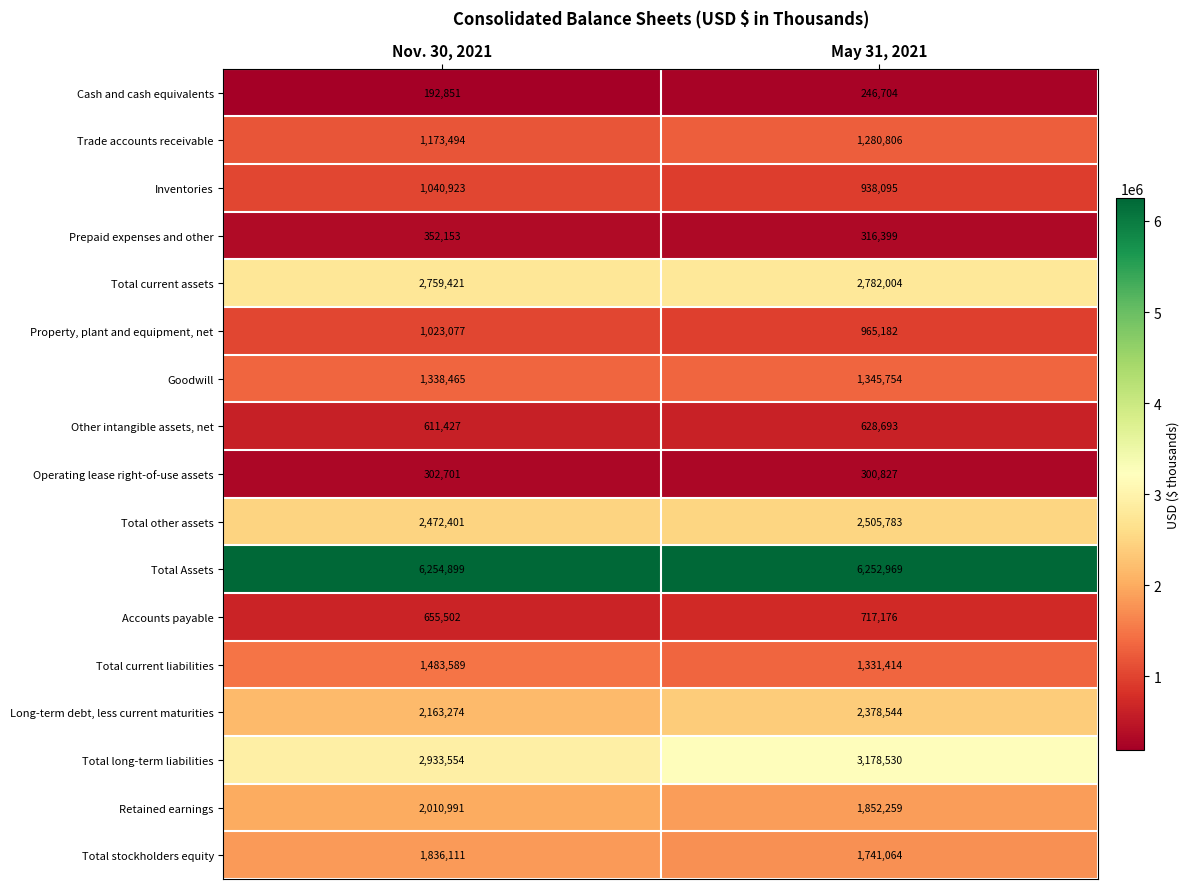

Between Nov. 30, 2021 and May 31, 2021, which series saw the biggest shift?

Total long-term liabilities